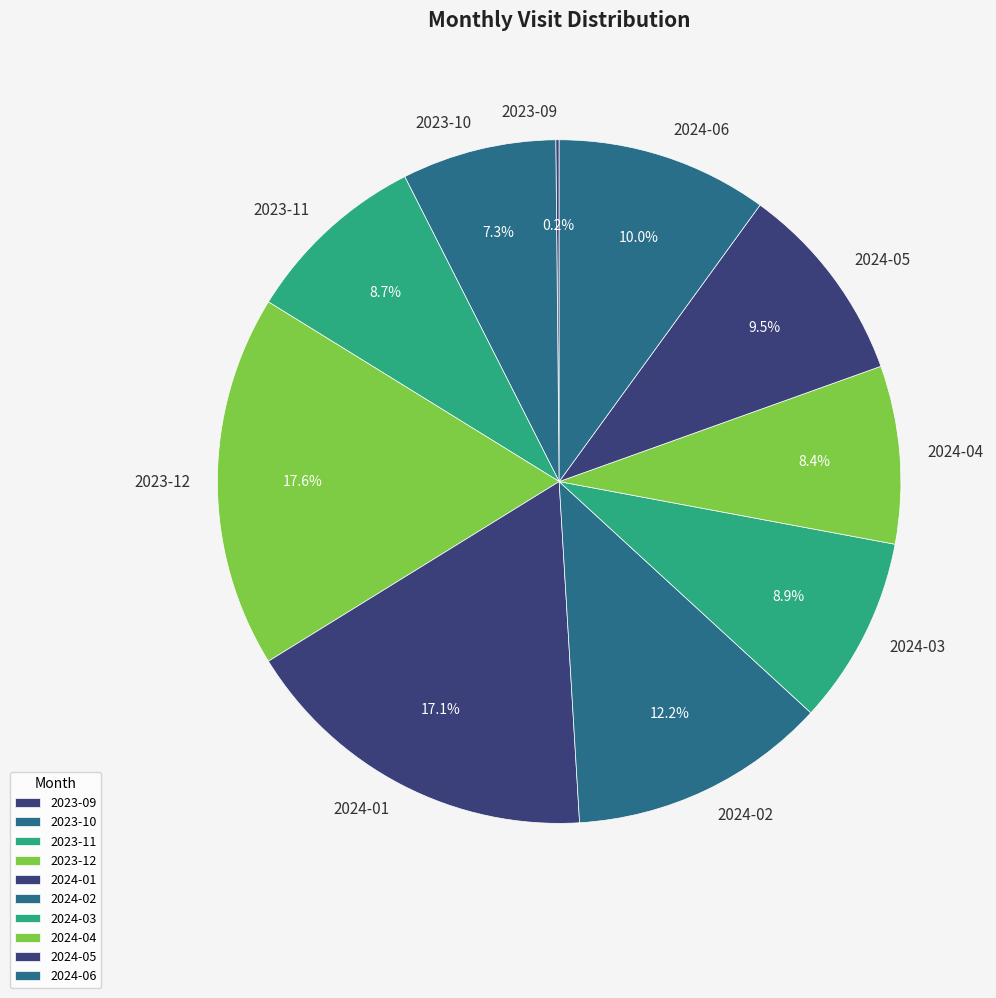

Is there a majority slice in this chart?

No